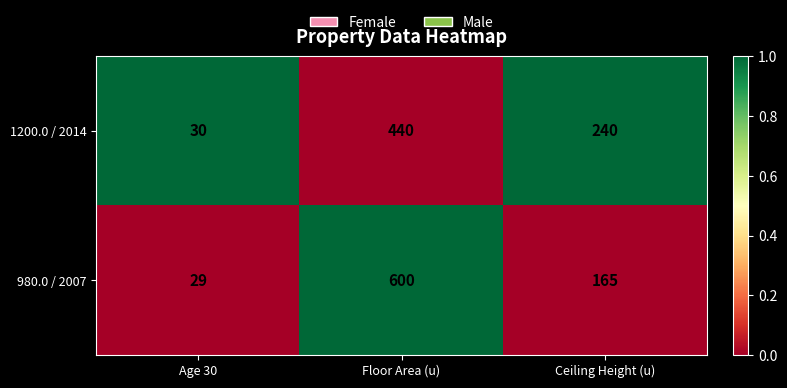

How many data points does each series have?

3